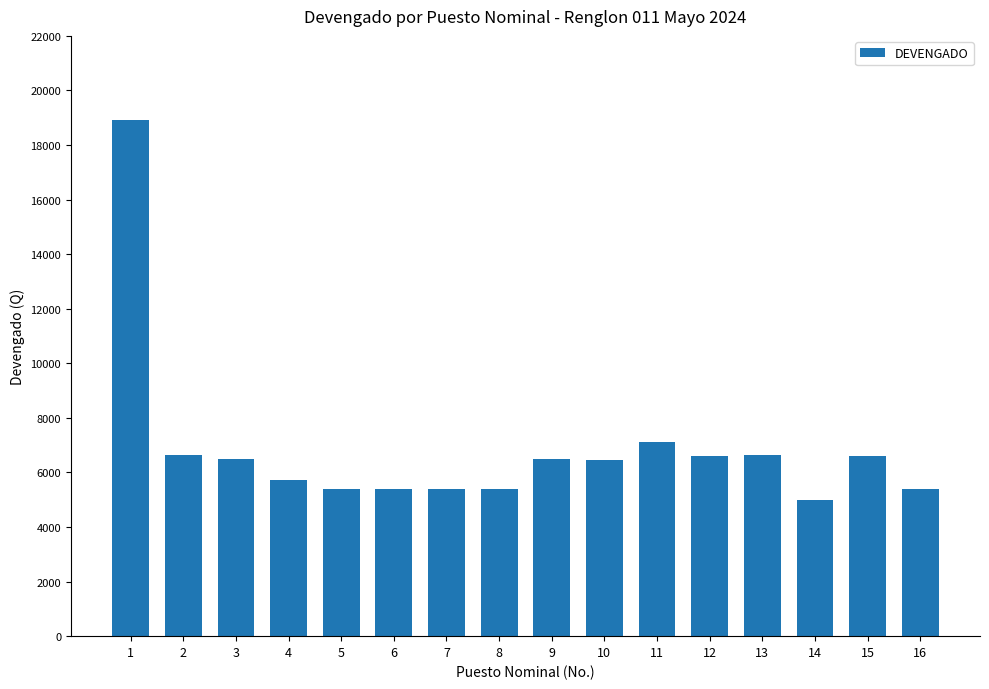

How many data points are less than 6485?

8